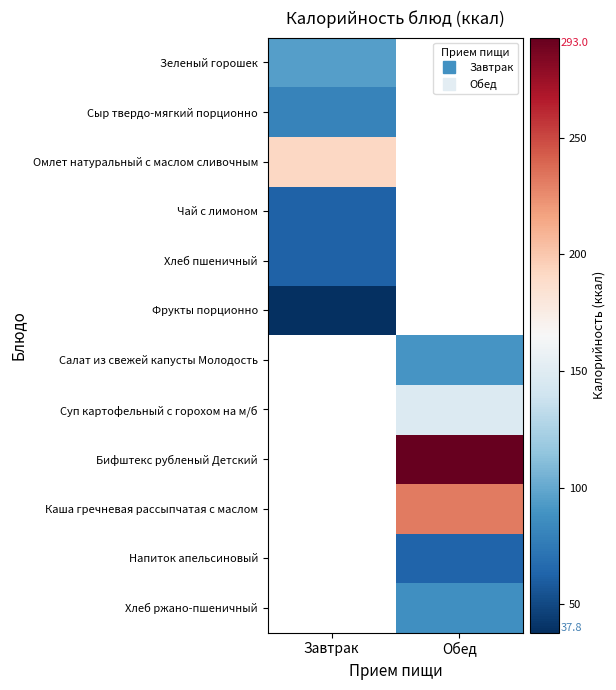

Is the value of Салат из свежей капусты Молодость at Завтрак greater than the value of Омлет натуральный с маслом сливочным at Завтрак?

No